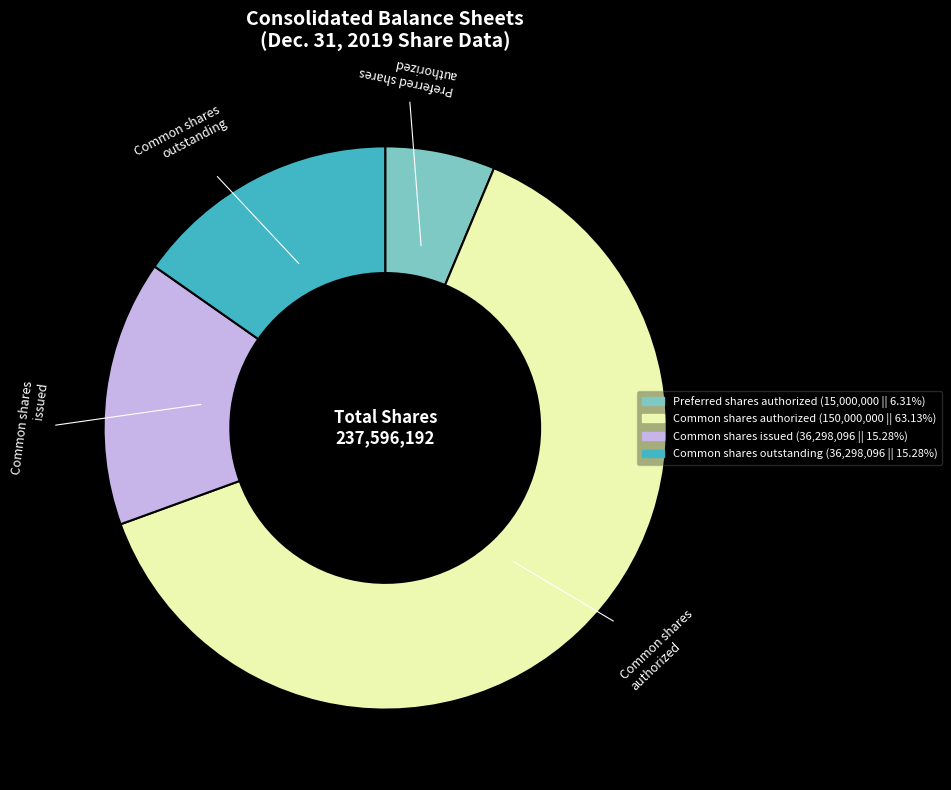

Does any single category account for the majority?

Yes